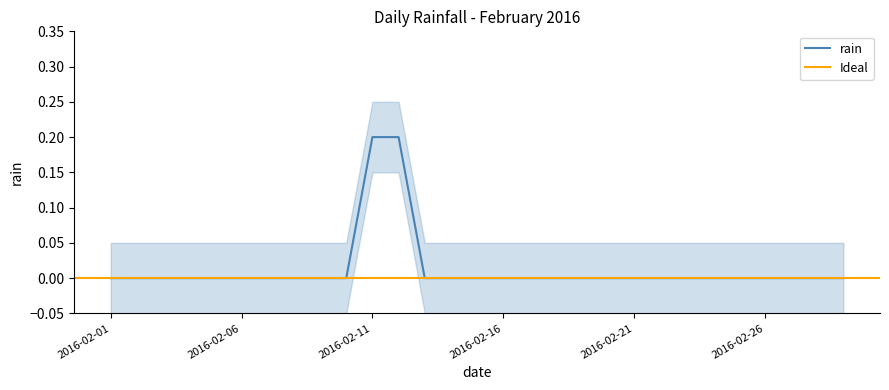

Rank the categories by value from highest to lowest.

2016-02-11, 2016-02-12, 2016-02-01, 2016-02-02, 2016-02-03, 2016-02-04, 2016-02-05, 2016-02-06, 2016-02-07, 2016-02-08, 2016-02-09, 2016-02-10, 2016-02-13, 2016-02-14, 2016-02-15, 2016-02-16, 2016-02-17, 2016-02-18, 2016-02-19, 2016-02-20, 2016-02-21, 2016-02-22, 2016-02-23, 2016-02-24, 2016-02-25, 2016-02-26, 2016-02-27, 2016-02-28, 2016-02-29